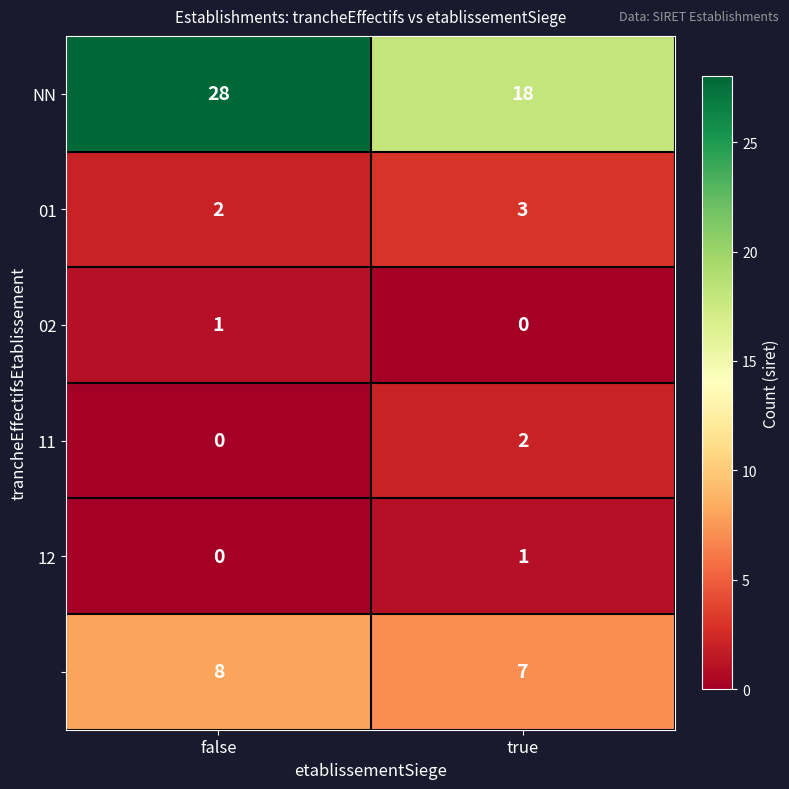

At which category is the sum across all series the highest?

false